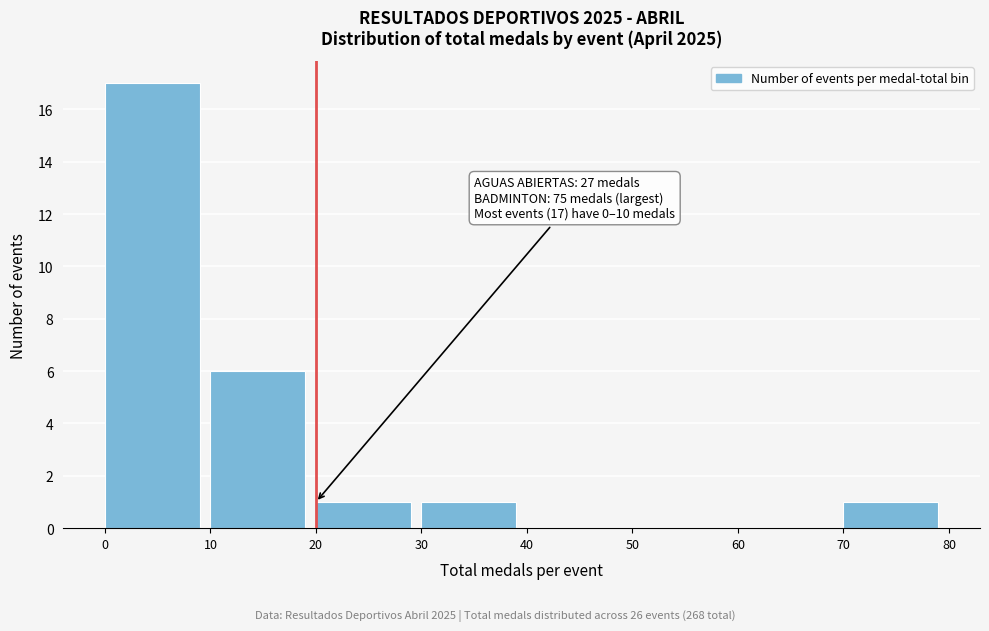

Over which range of the x-axis is the bar tallest?

0 to 10